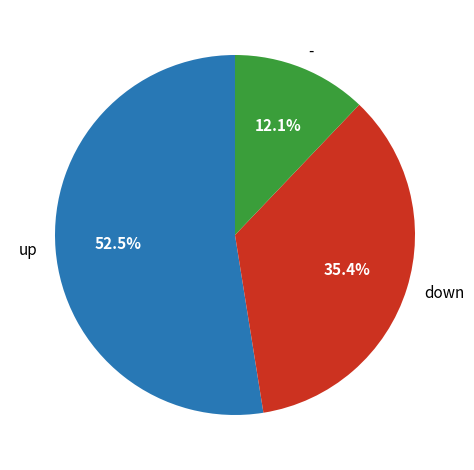

How many segments does this pie chart have?

3